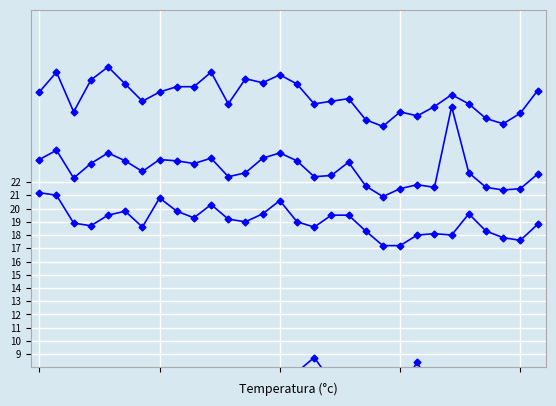

What is the minimum value for Humedad Relativa Media?

70.0